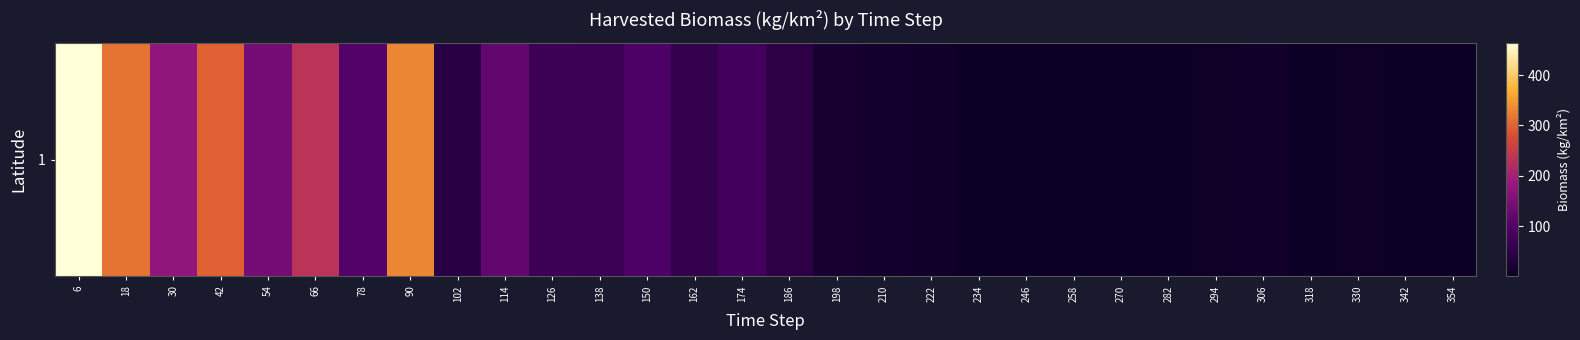

Reading left to right, what are all the values shown in this chart?

464.3	314.6	175.0	297.1	141.6	234.8	101.2	331.3	43.6	121.0	69.7	65.8	95.7	57.8	78.3	47.8	14.2	9.8	6.7	1.1	0.8	0.3	1.3	1.1	2.5	7.2	1.0	2.5	1.5	0.3